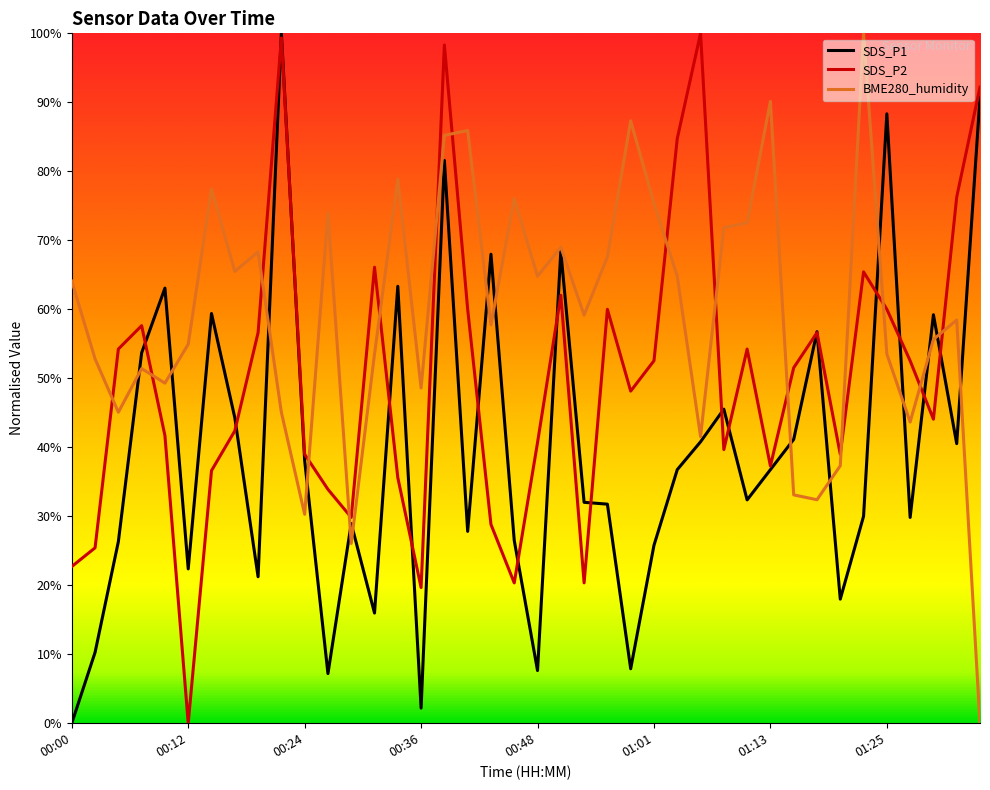

List the labels in order of SDS_P1 value, largest first.

00:21, 01:35, 01:25, 00:38, 00:51, 00:43, 00:34, 00:09, 00:14, 01:30, 01:18, 00:07, 01:08, 00:17, 01:15, 01:05, 01:32, 00:24, 01:03, 01:13, 01:10, 00:53, 00:56, 01:23, 01:27, 00:29, 00:41, 00:46, 00:04, 01:01, 00:12, 00:19, 01:20, 00:31, 00:02, 00:58, 00:48, 00:26, 00:36, 00:00